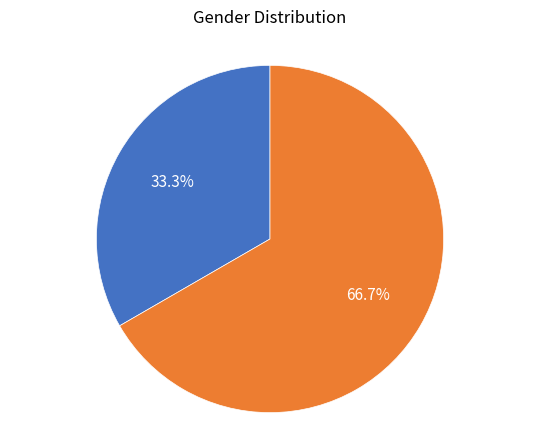

Count the number of slices in the pie.

2